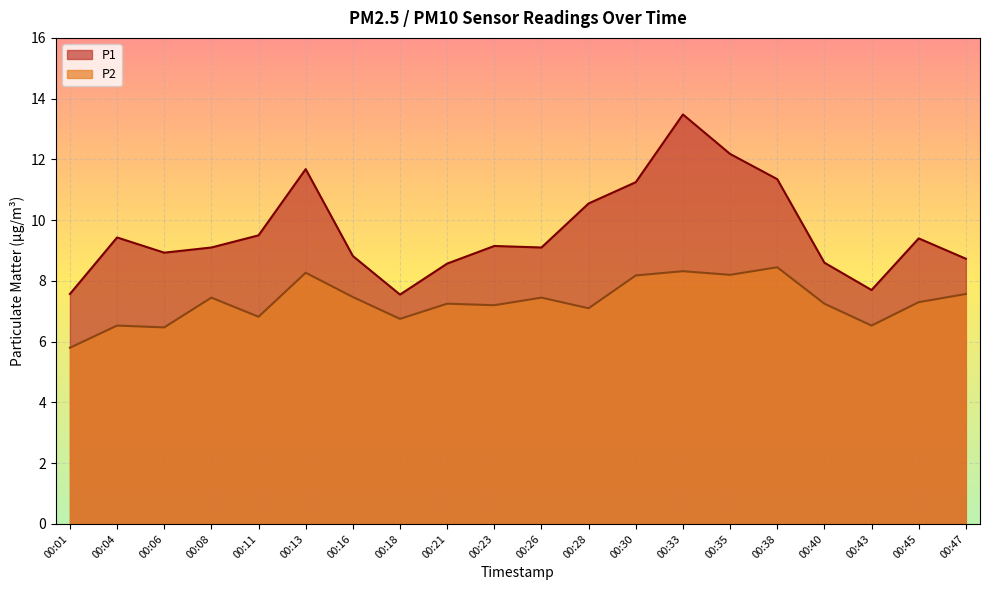

How many data points in P2 are less than 7?

6